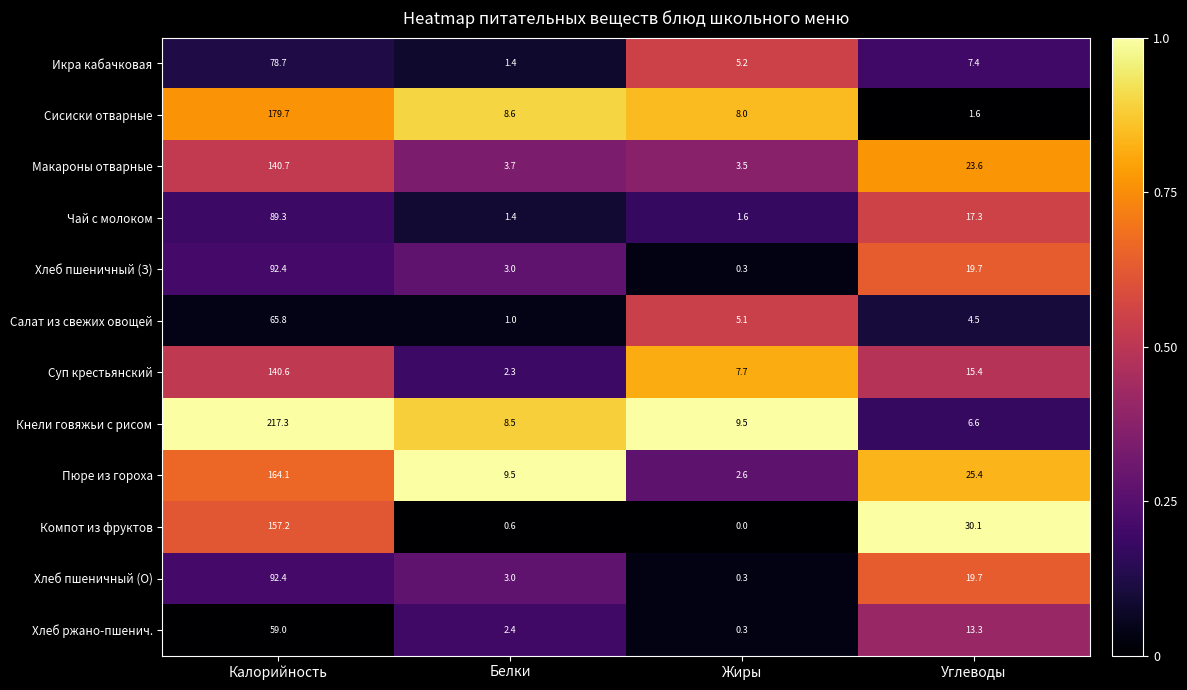

True or false: Компот из фруктов has a value of 30.1 at Углеводы.

True